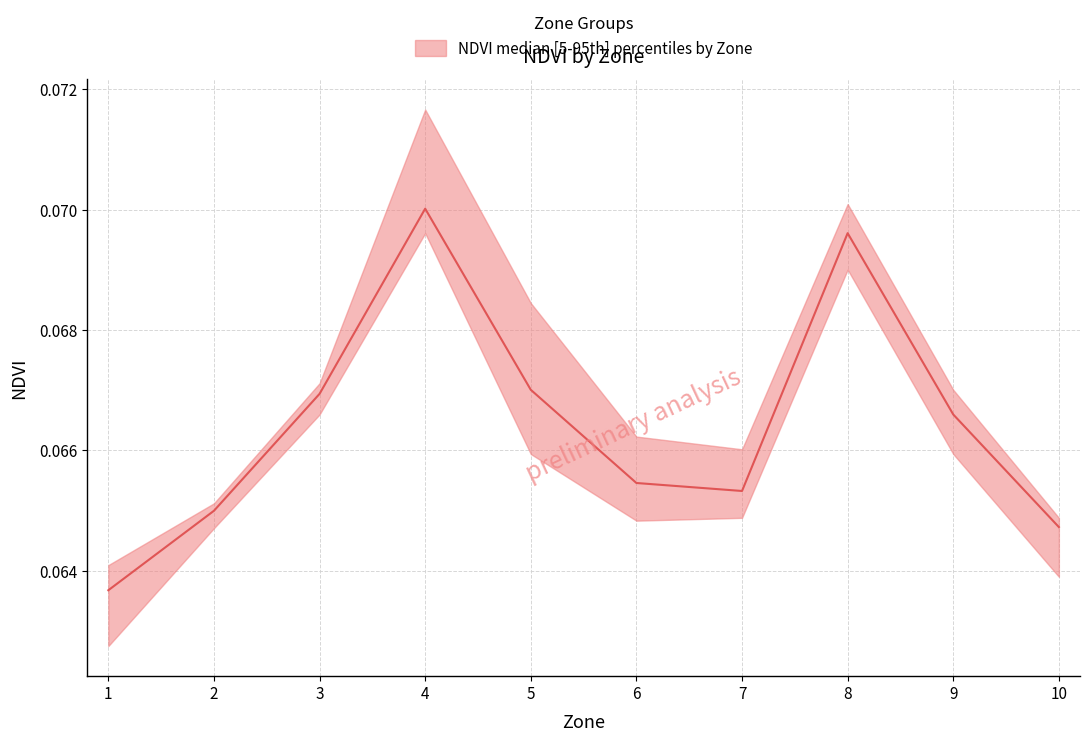

True or false: NDVI_median and NDVI_upper cross at least once.

False